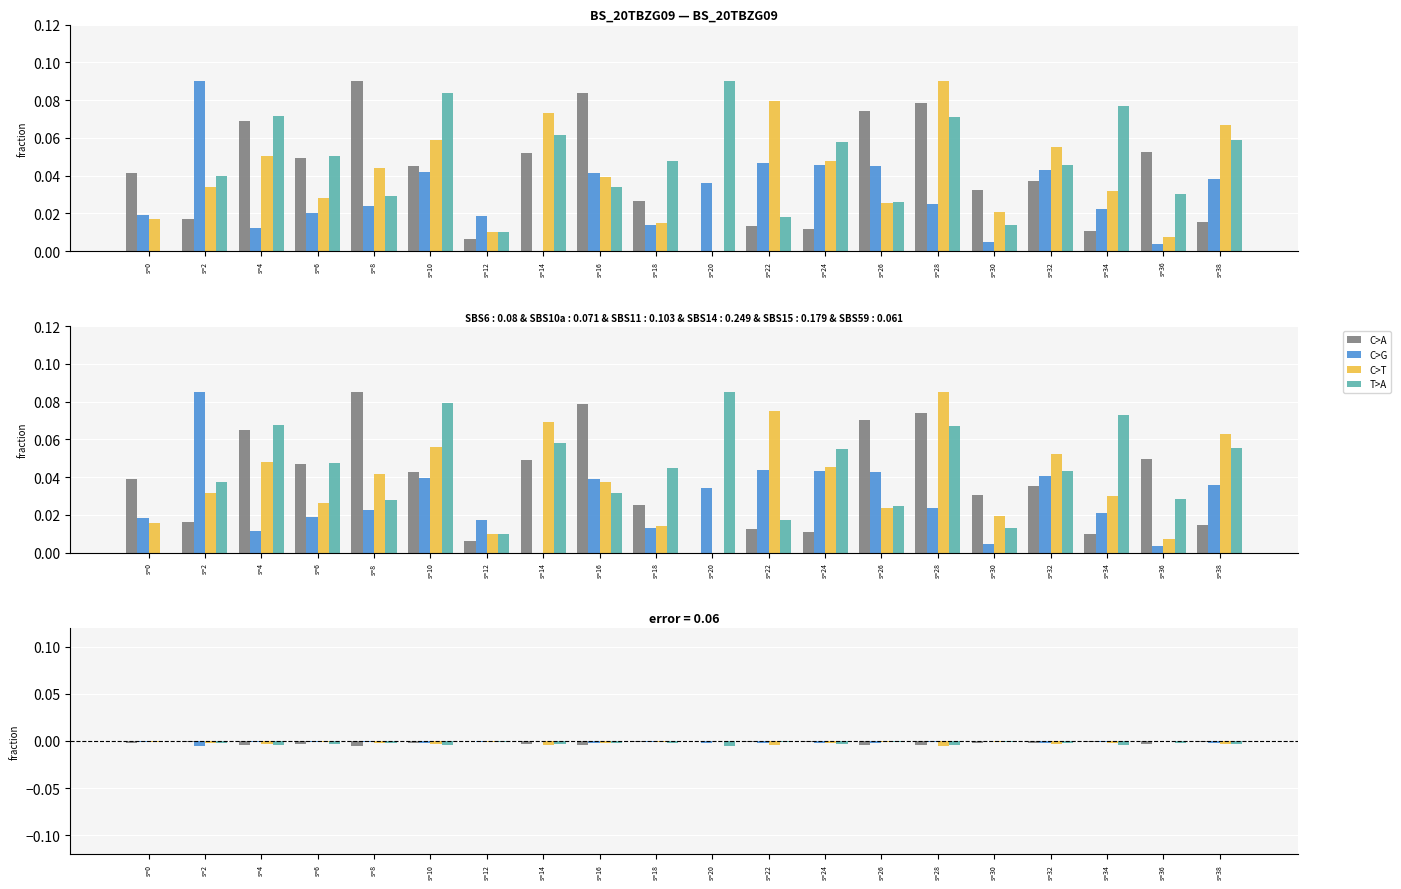

How many values in the T>A series are below 0?

19